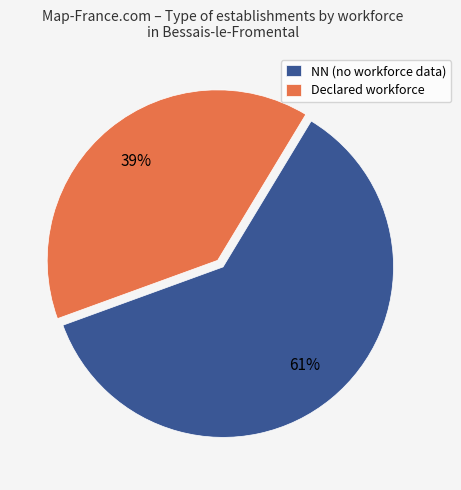

How many slices are in this pie chart?

2